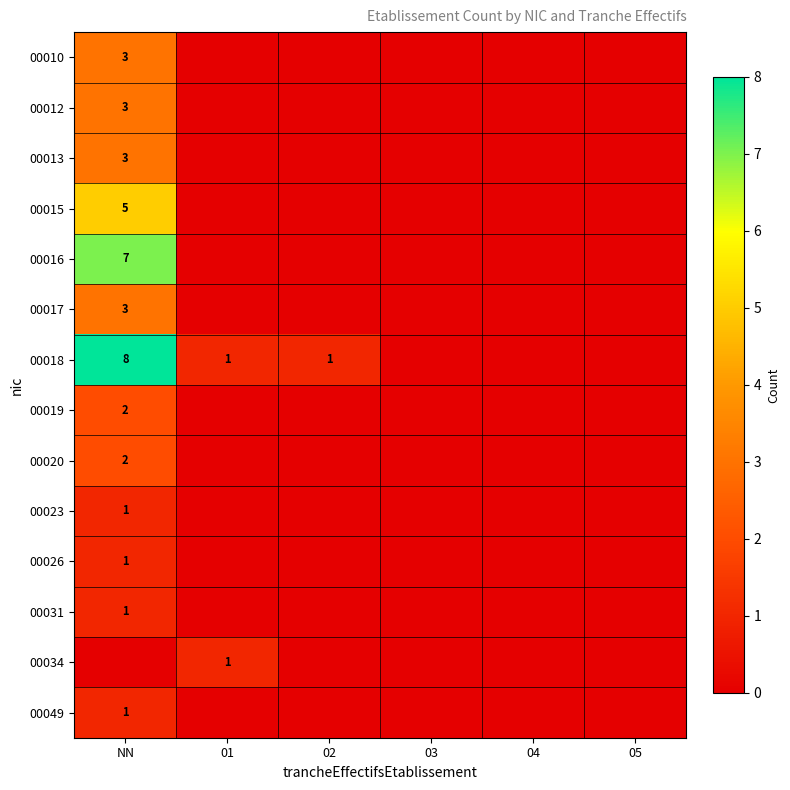

What is the total value across all series at NN?

40